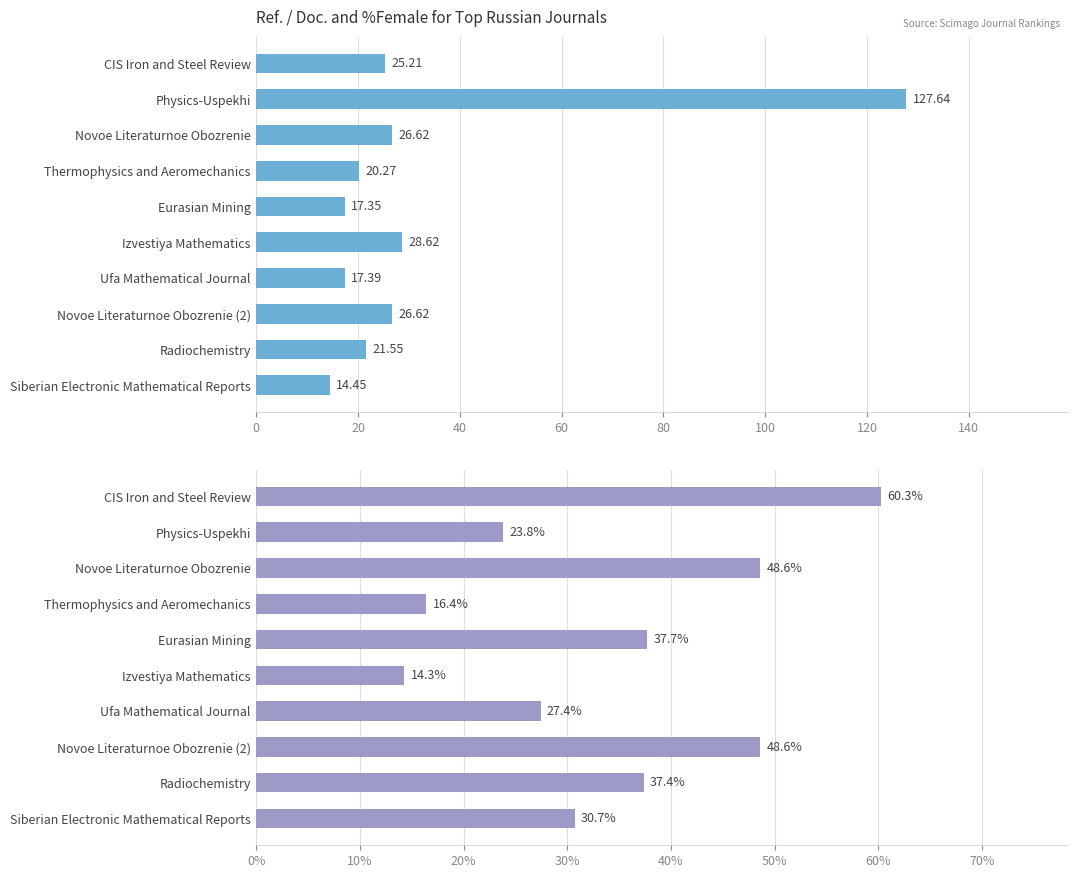

What is the average value of the %Female series?

34.5